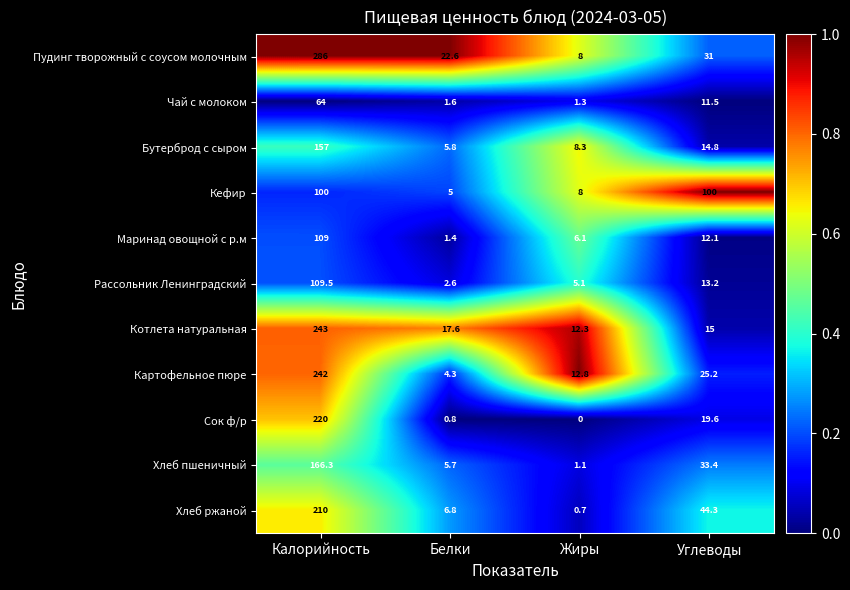

How many distinct data groups are displayed?

11